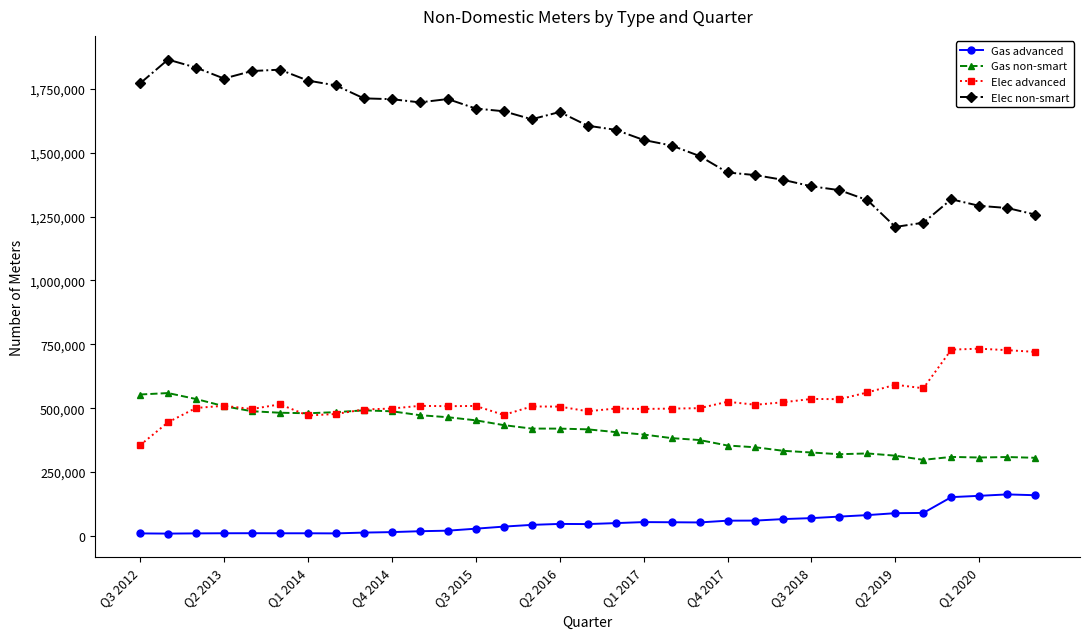

What is the difference between the maximum and minimum values in the Gas non-smart series?

261339